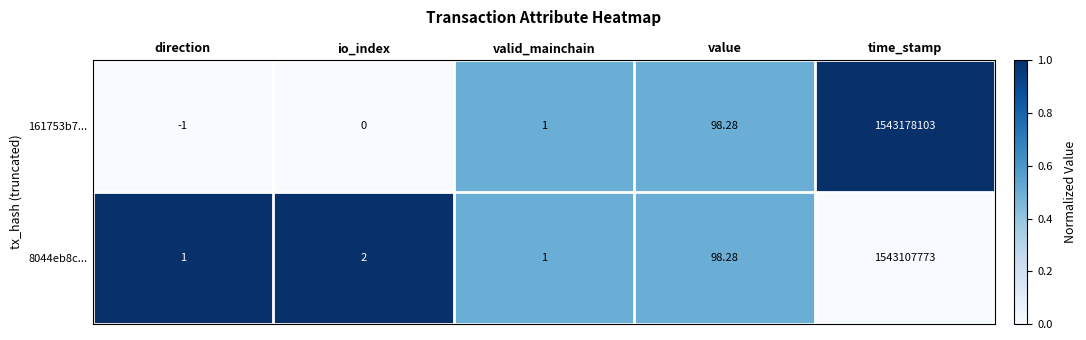

Which category has the highest value in the 161753b7... series?

time_stamp